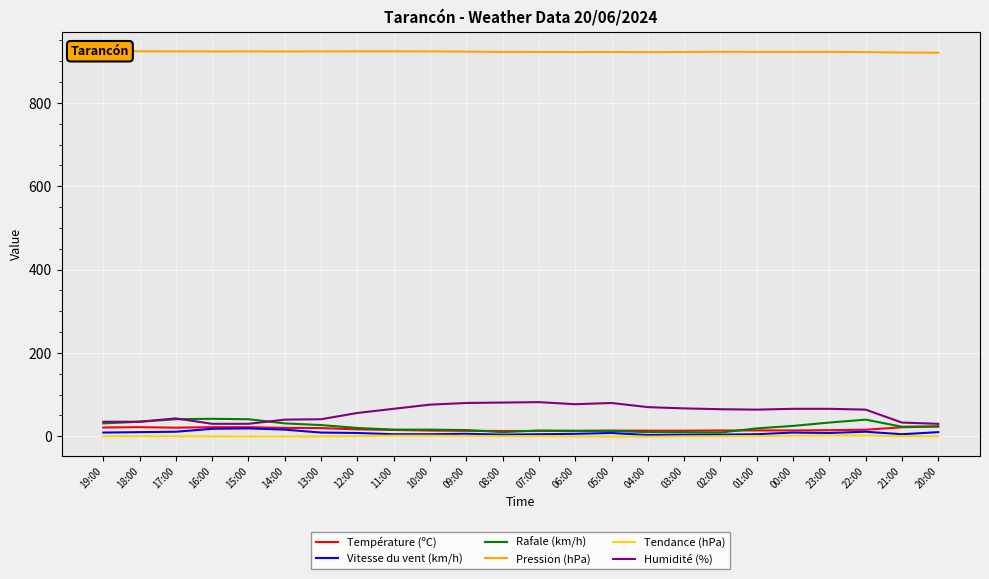

What is the highest value of the Pression (hPa) series?

923.8